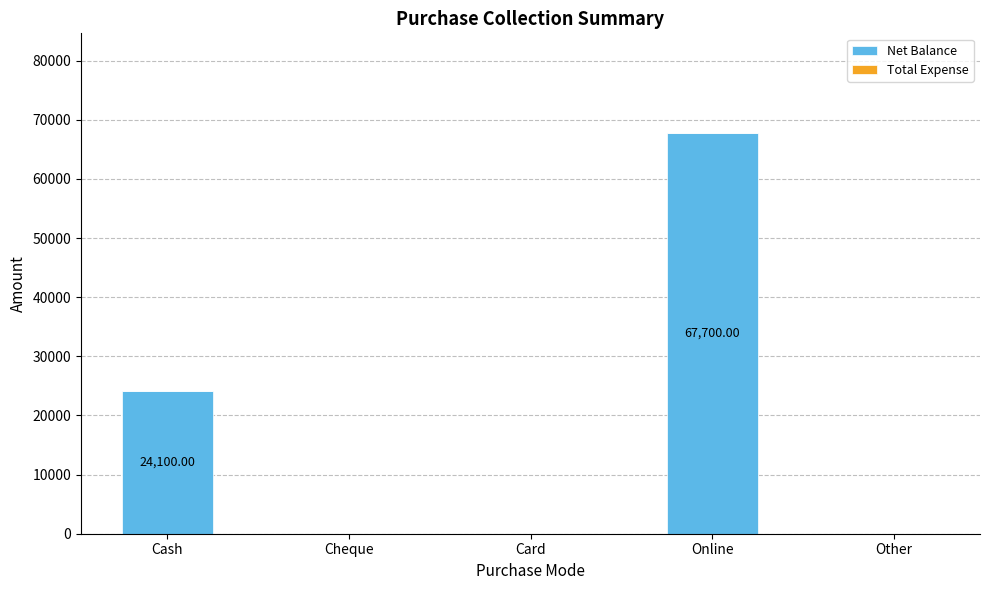

What is the change in value from Cash to Other?

-24100